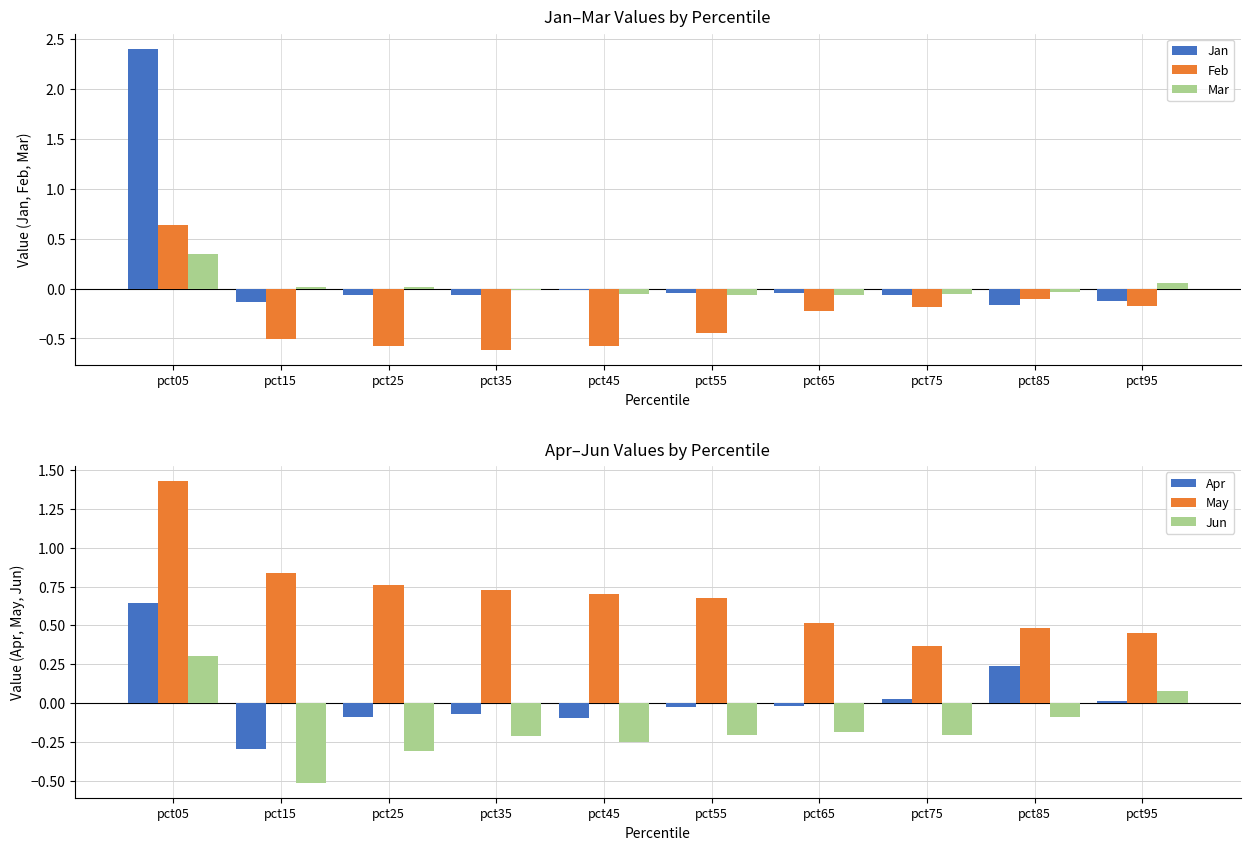

True or false: Apr has a value of 0.6 at pct05.

True